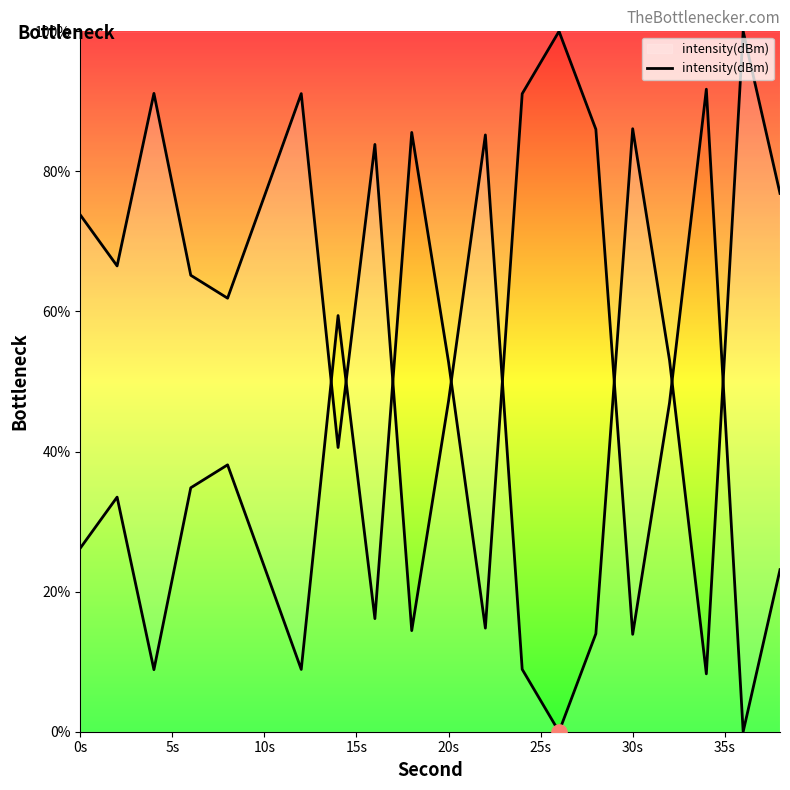

What is the ratio of the value at 15s to the value at 15?

0.8